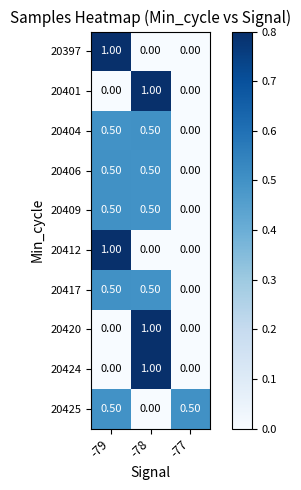

What is the difference between the maximum and minimum values in the 20397 series?

1.0